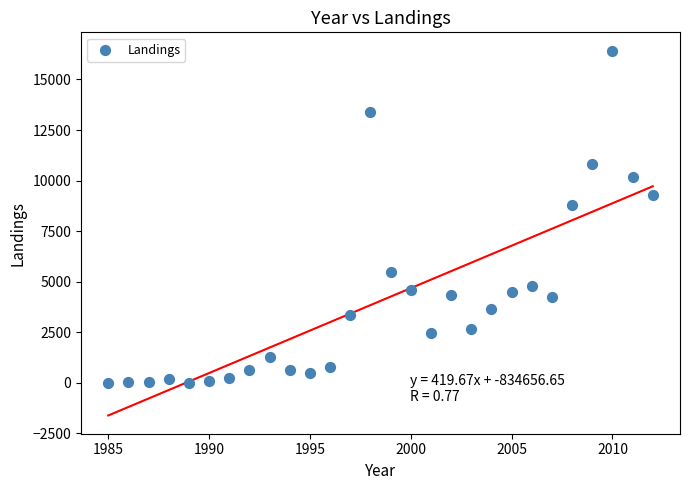

What Y value in the scatter plot is closest to 8216?

8778